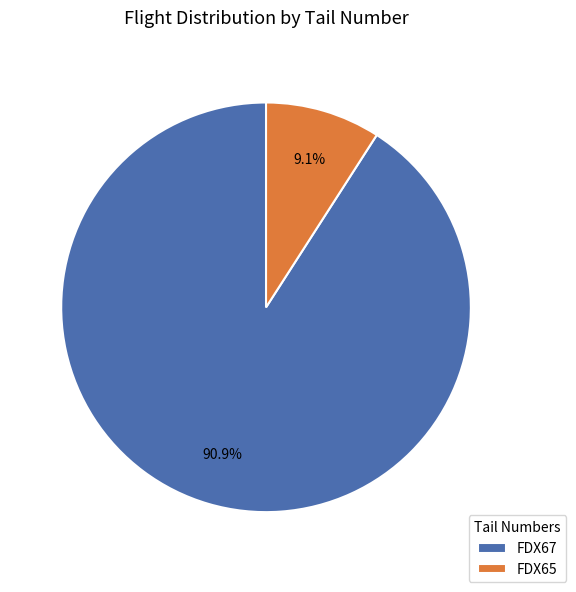

How many segments does this pie chart have?

2